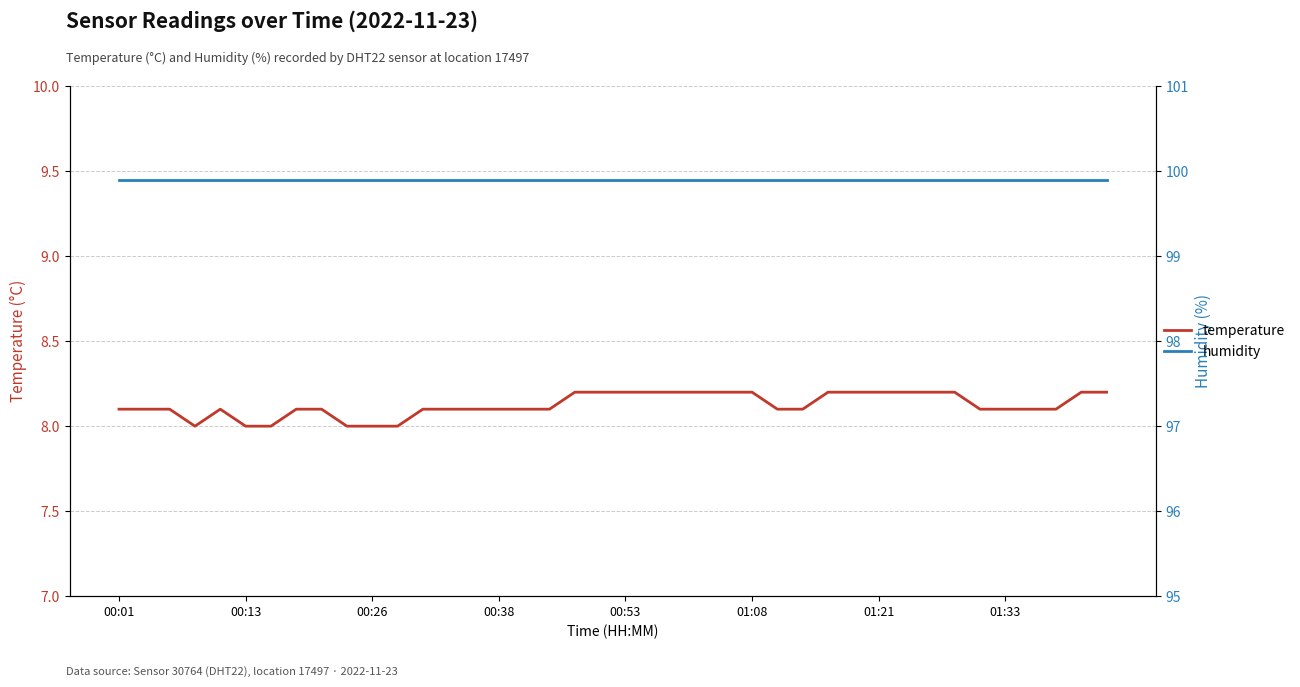

Which series has the widest spread of values?

temperature